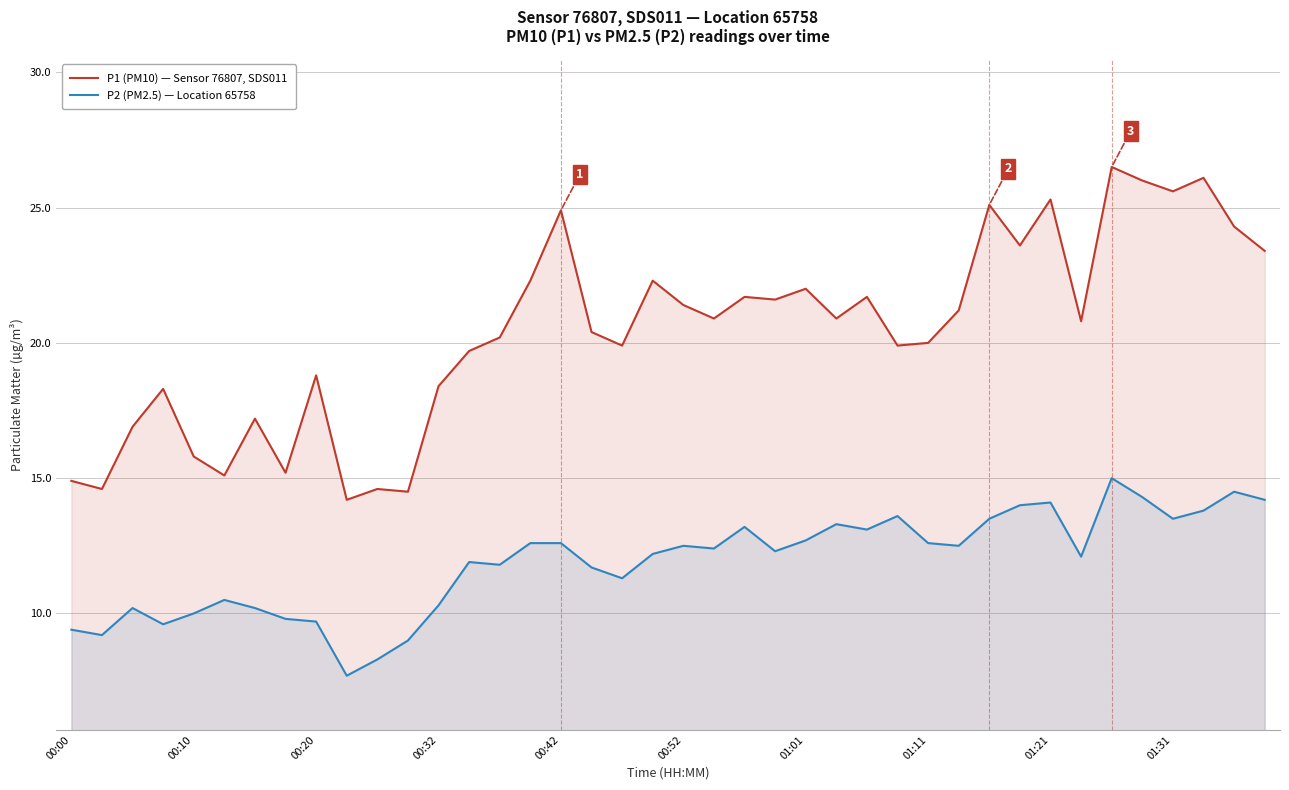

What is the value of the P2 (PM2.5) — Location 65758 point at the 12th from the left?

9.0